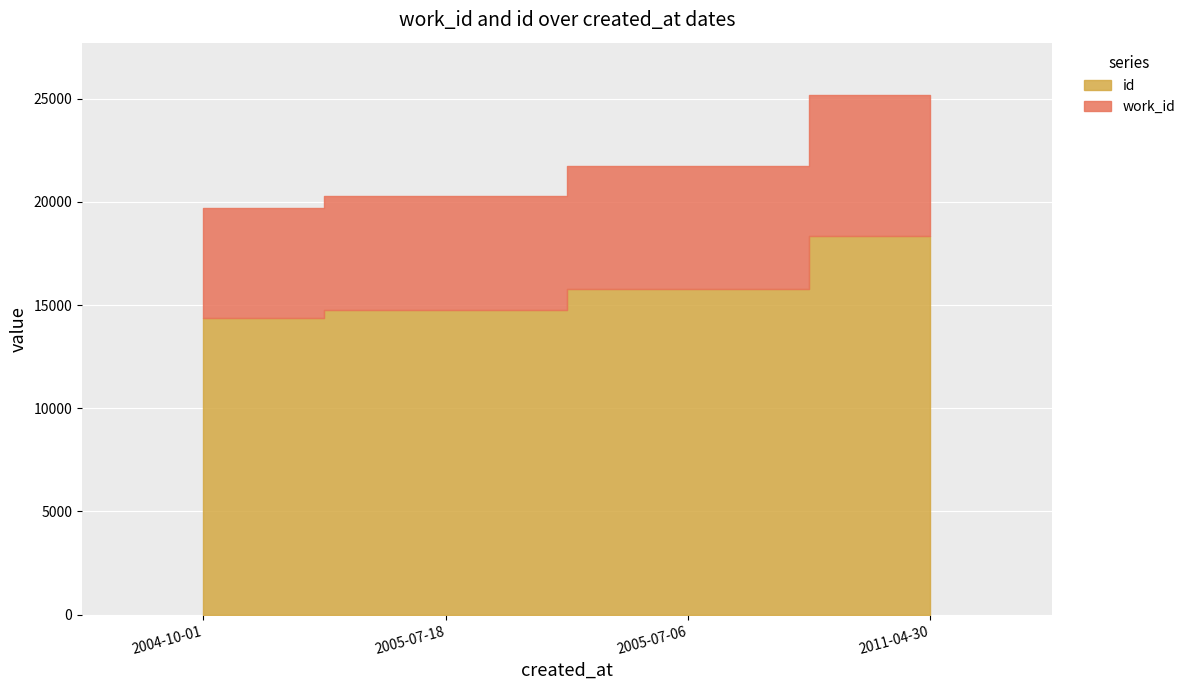

Rank the categories by work_id value from highest to lowest.

2011-04-30, 2005-07-06, 2005-07-18, 2004-10-01